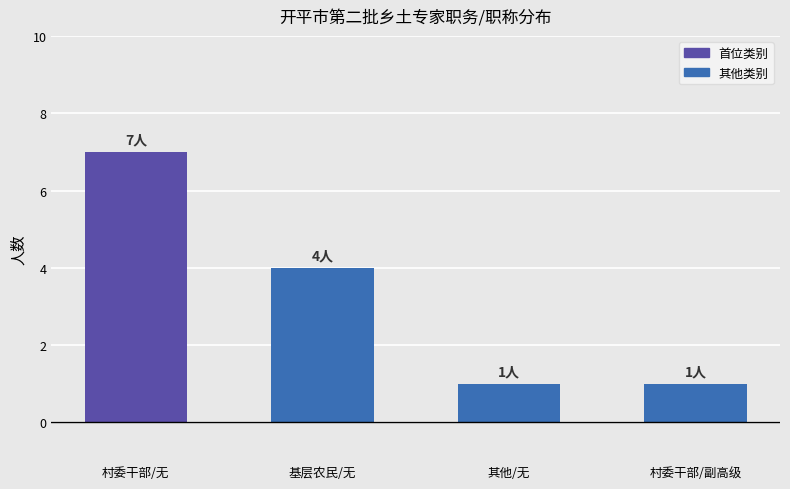

Count the values in the range 1 to 7.

4